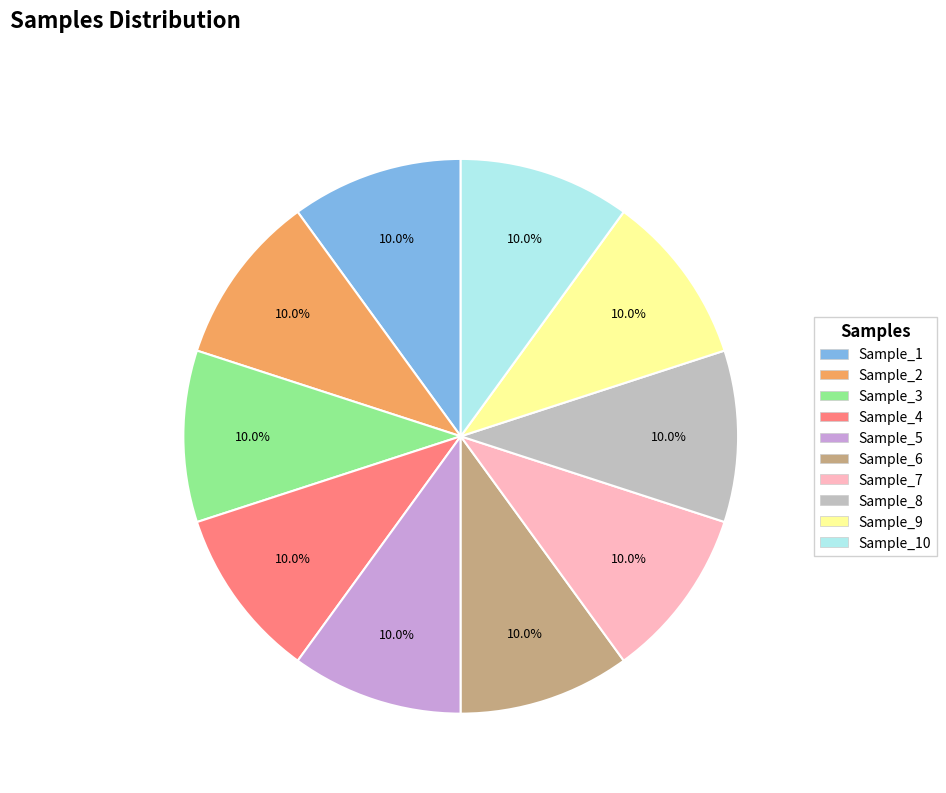

Does any single category account for the majority?

No